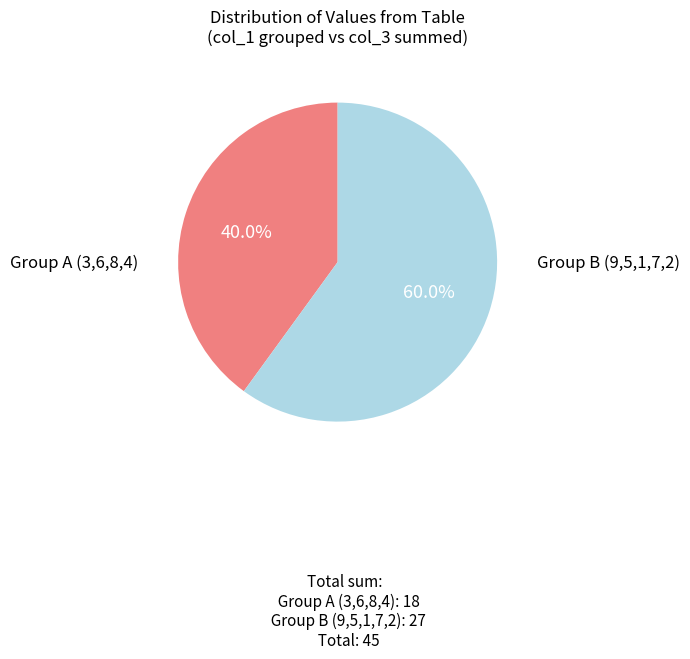

Does any single category account for the majority?

Yes